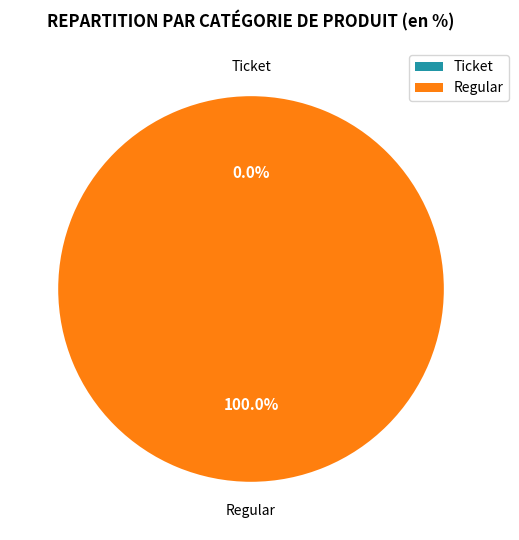

Between Ticket and Regular, which is larger?

Regular